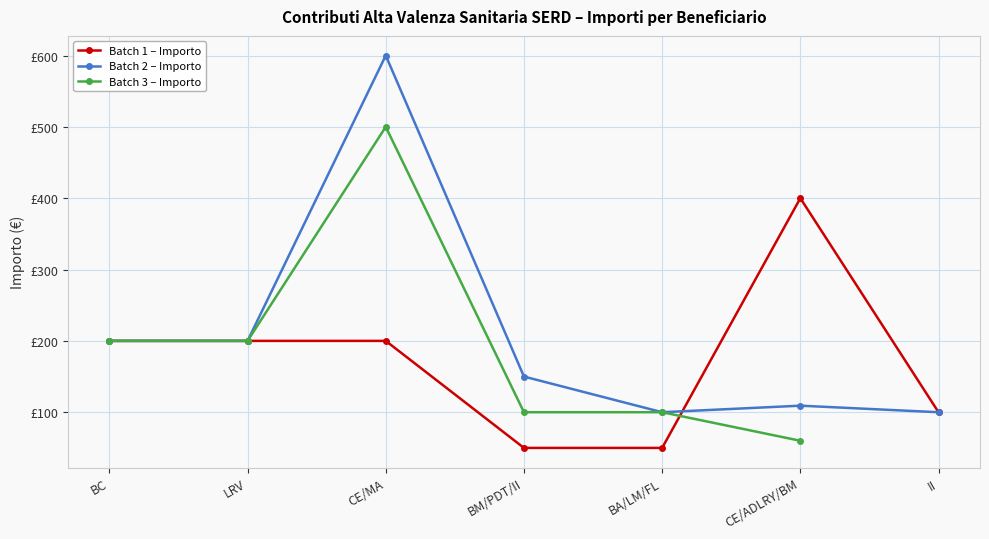

How many lines are shown in the chart?

3